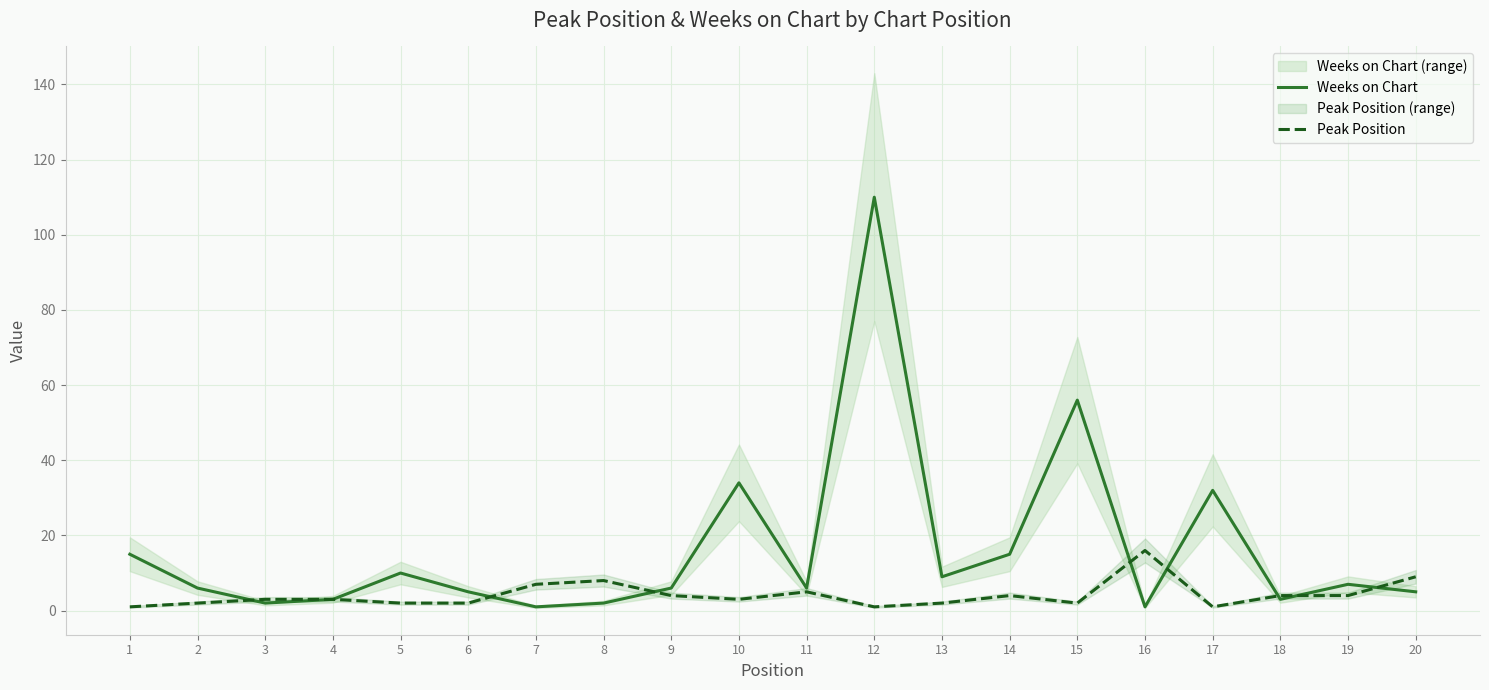

List the labels in order of Peak Position value, largest first.

16, 20, 8, 7, 11, 9, 14, 18, 19, 3, 4, 10, 2, 5, 6, 13, 15, 1, 12, 17